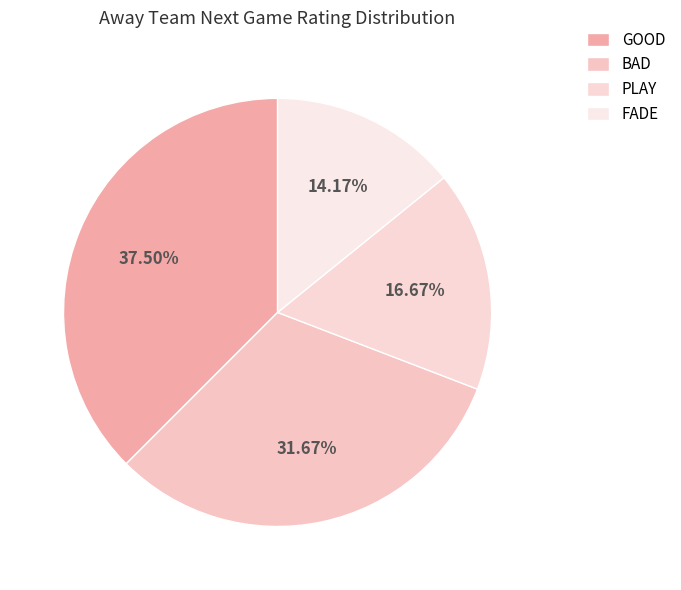

The PLAY slice represents 17% of the pie. True or false?

True